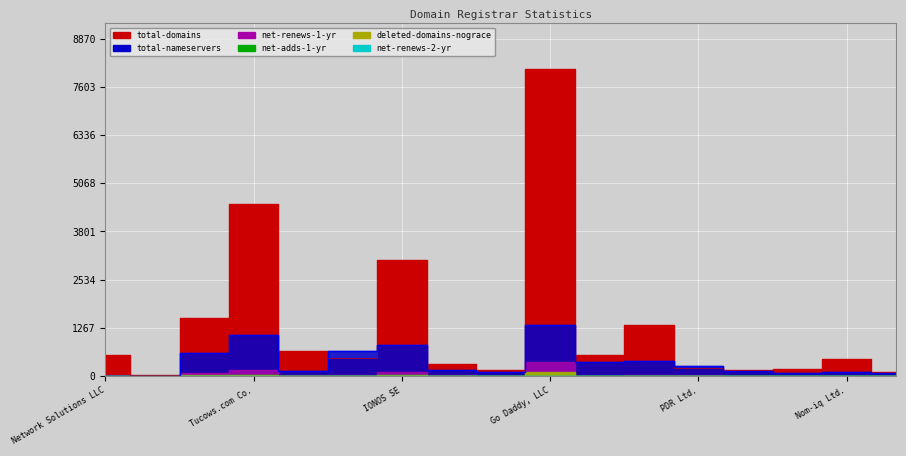

Count the number of categories in the chart.

17